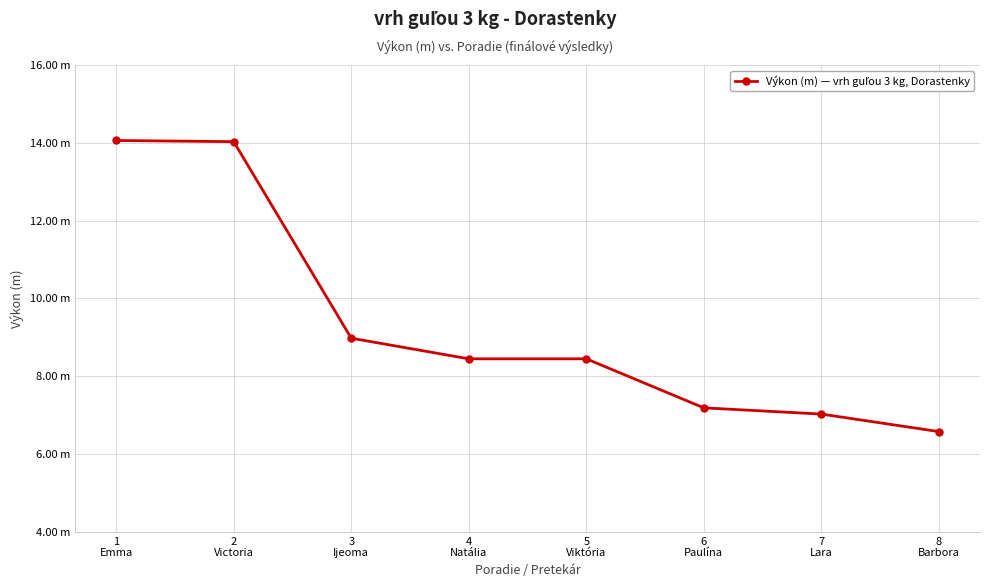

Does the chart have visible grid lines?

Yes